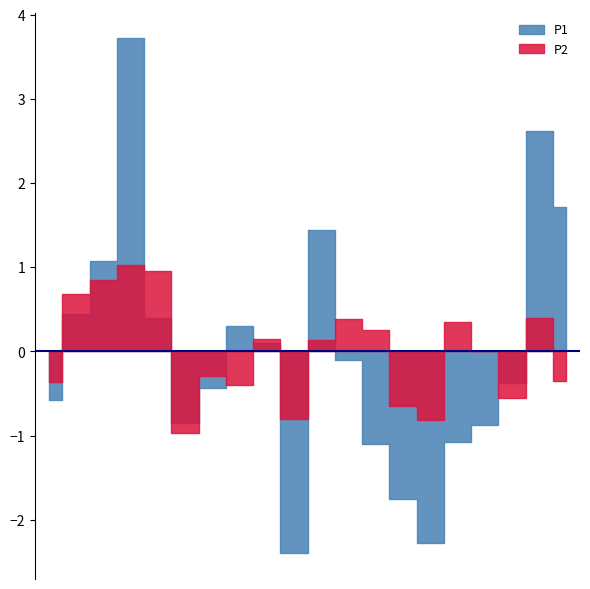

Does the chart display data point markers on the line(s)?

No